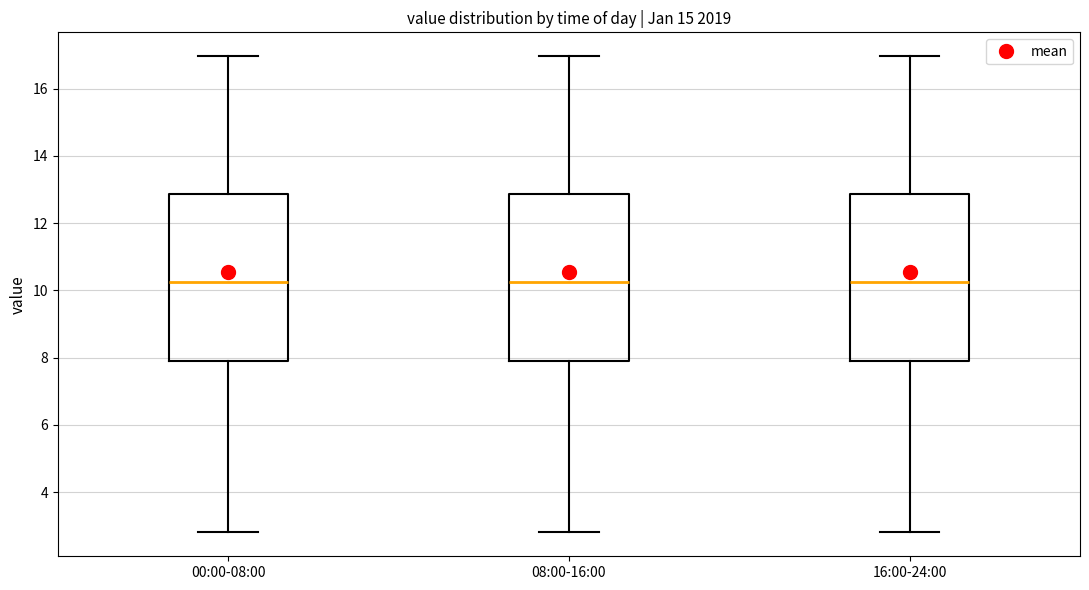

Where does the lower whisker of the box for 16:00-24:00 end on the y-axis? The values are not printed on the chart, so give them approximately, as read against the axis.

2.8